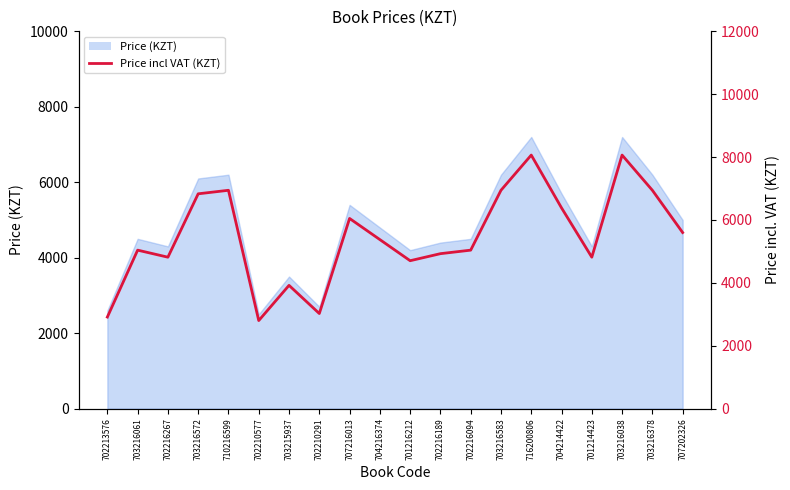

The chart shows a value of 10342 at 703216583. True or false?

False